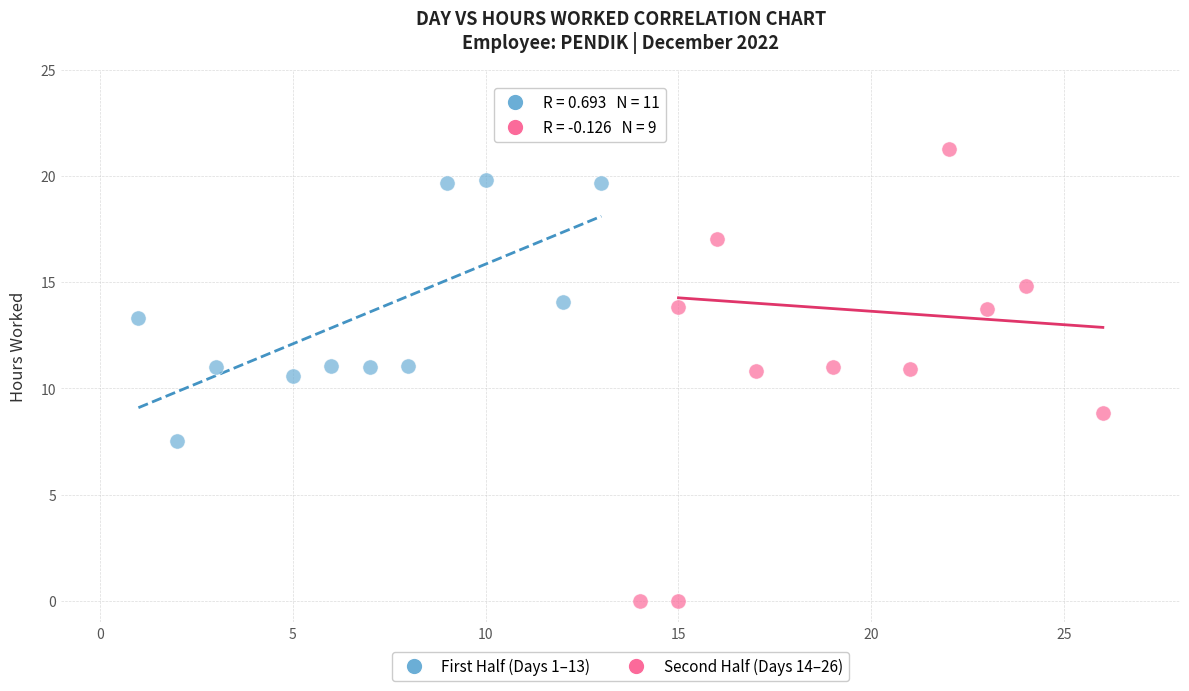

Which series contains the highest Y value?

Second Half (Days 14–26)